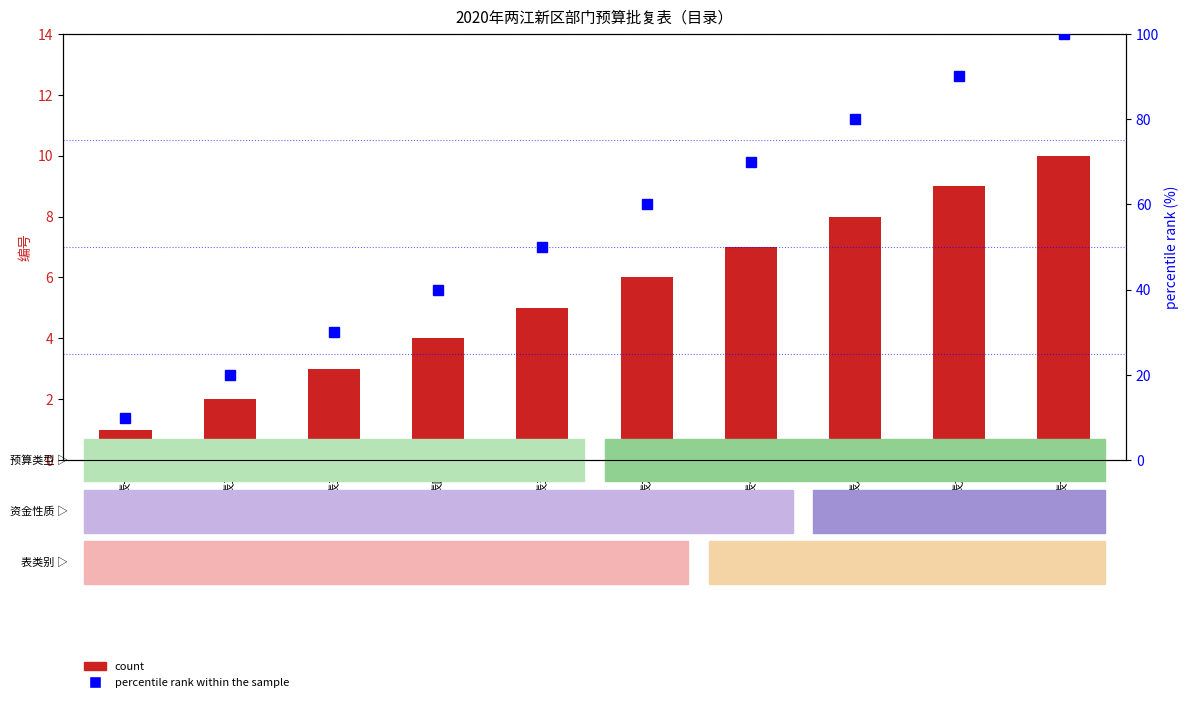

Reading left to right, list all the values displayed in this chart.

count: 1	2	3	4	5	6	7	8	9	10
percentile rank within the sample: 10	20	30	40	50	60	70	80	90	100